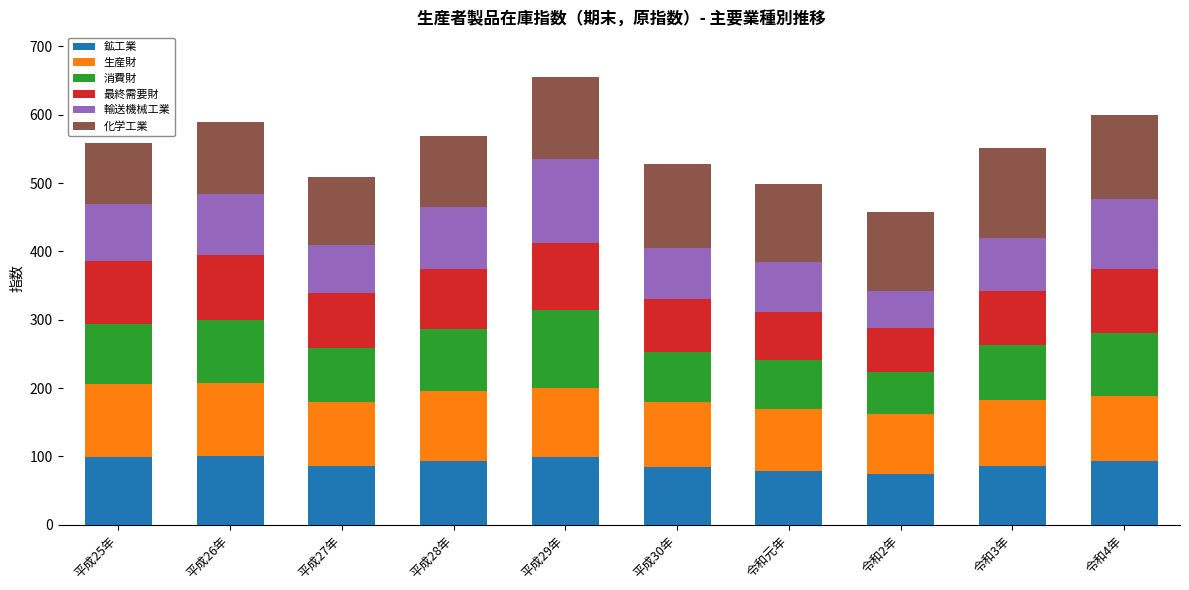

The value of 鉱工業 at 平成28年 is 150.9. True or false?

False